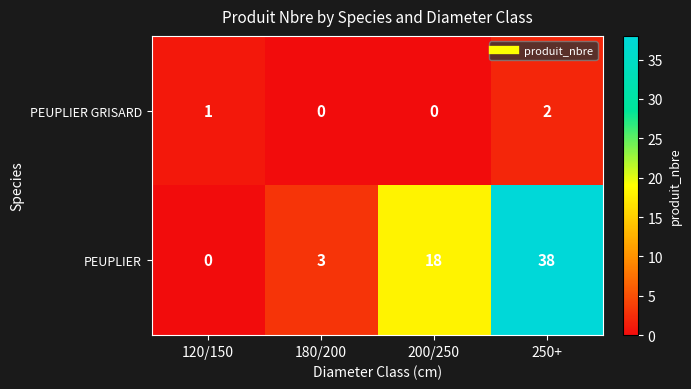

Where is PEUPLIER GRISARD nearest to the value 1?

120/150